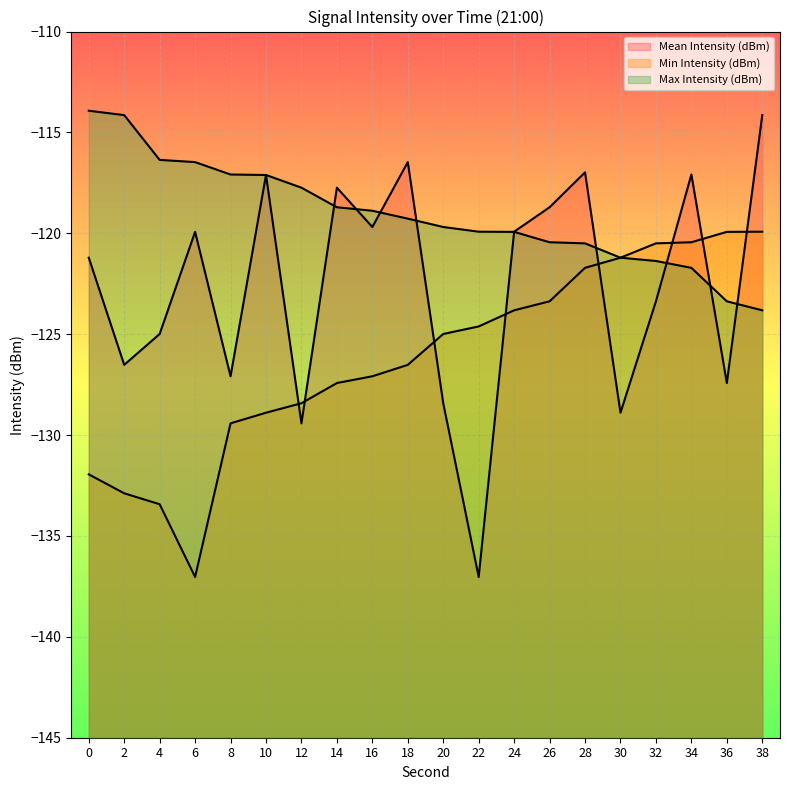

At which label is Mean Intensity (dBm) closest to -125?

4